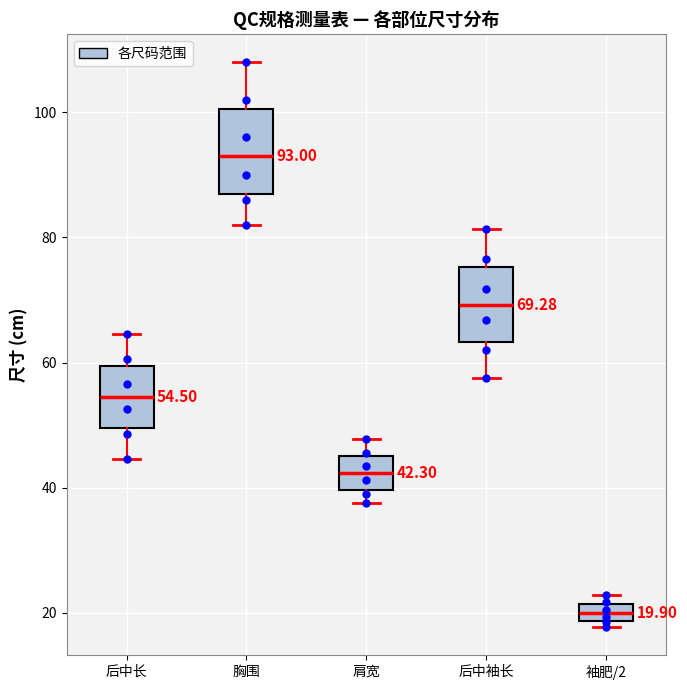

Which box's median line is the highest?

胸围